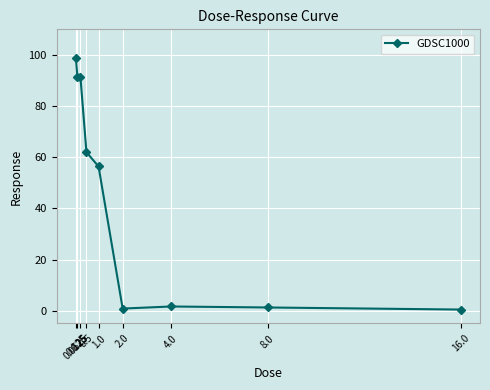

What is the sum of all values?

403.9